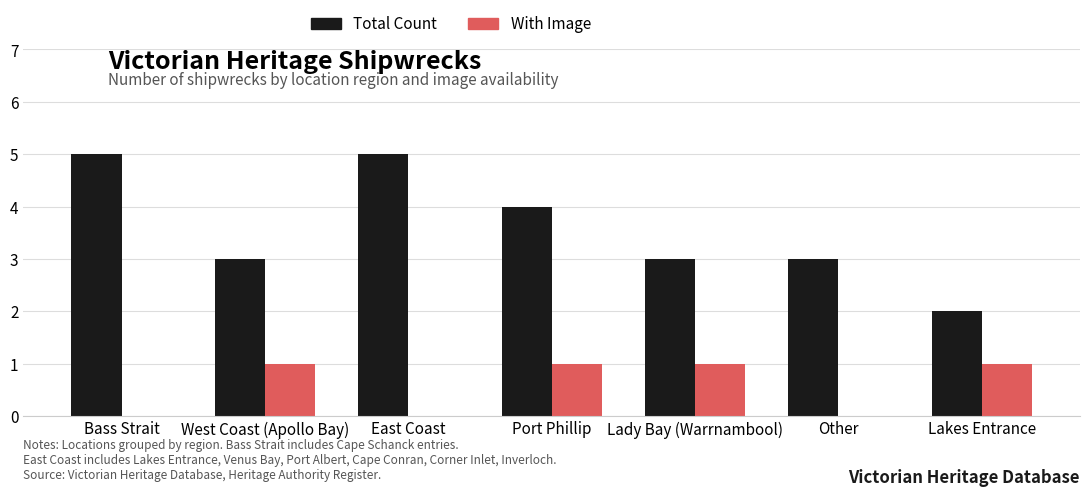

True or false: Total Count has a value of 3 at West Coast (Apollo Bay).

True